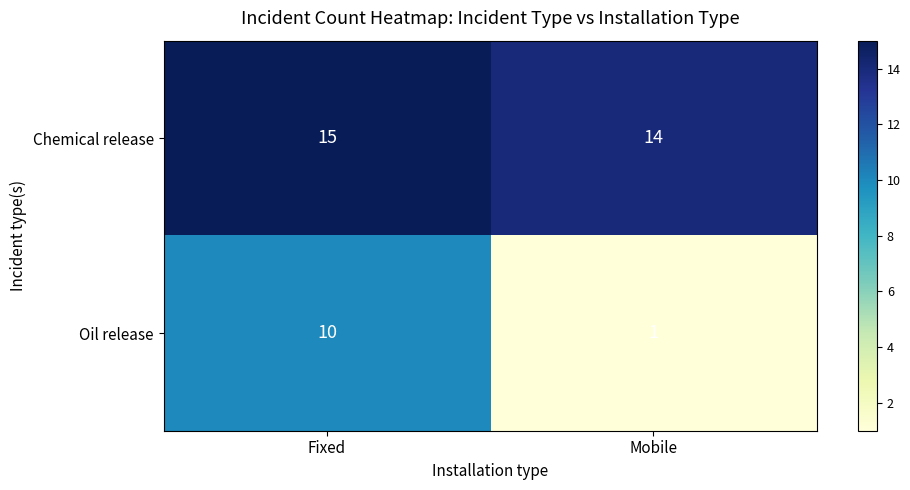

Reading left to right, what are all the values shown in this chart?

Chemical release: Fixed=15	Mobile=14
Oil release: Fixed=10	Mobile=1